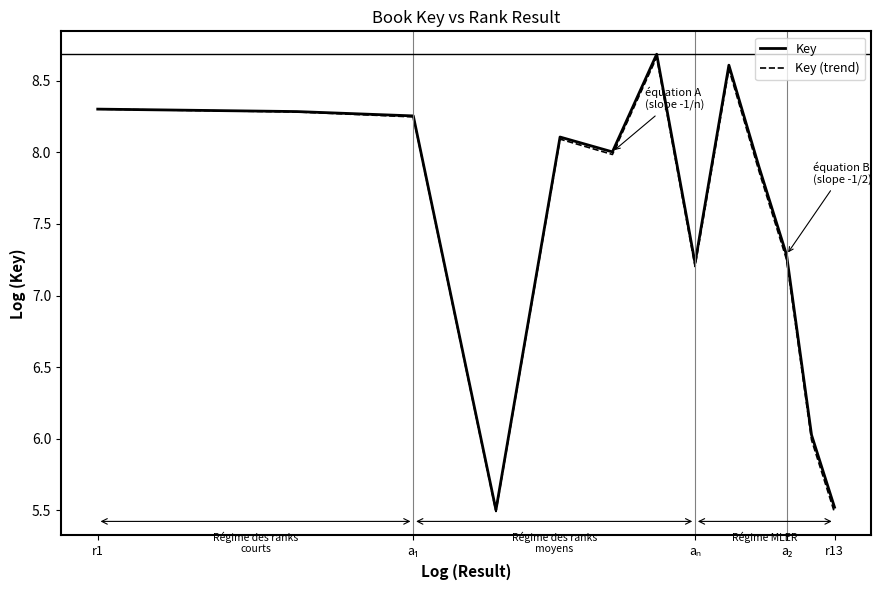

What is the minimum value for Key?

5.5